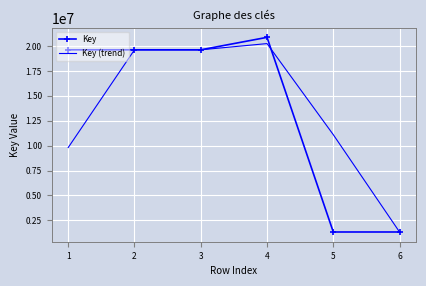

True or false: Key (trend) and Key intersect in this chart.

True